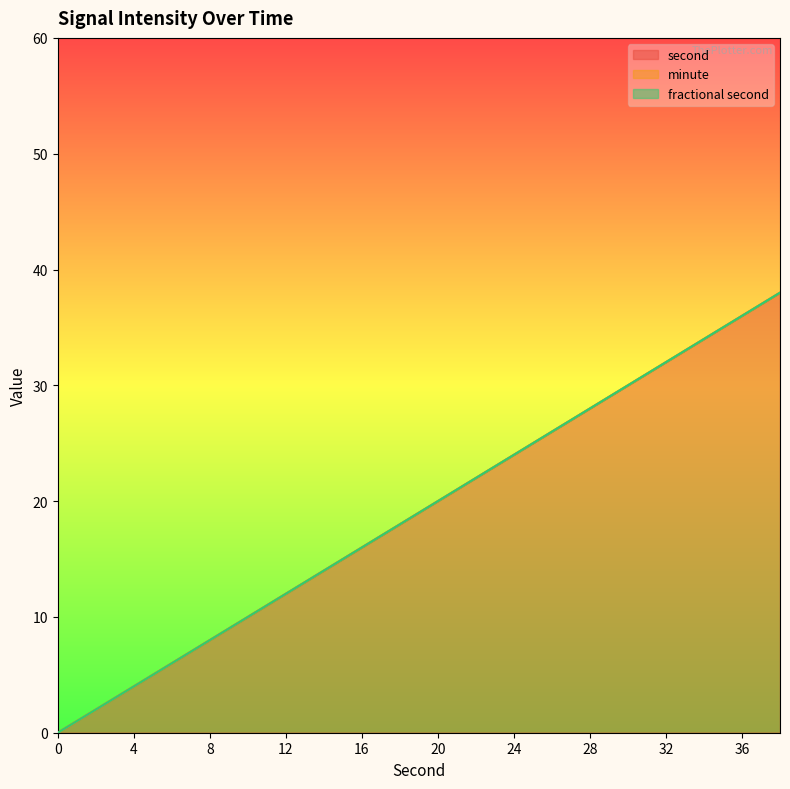

Rank the series at 8 from highest to lowest value.

second, minute, fractional second